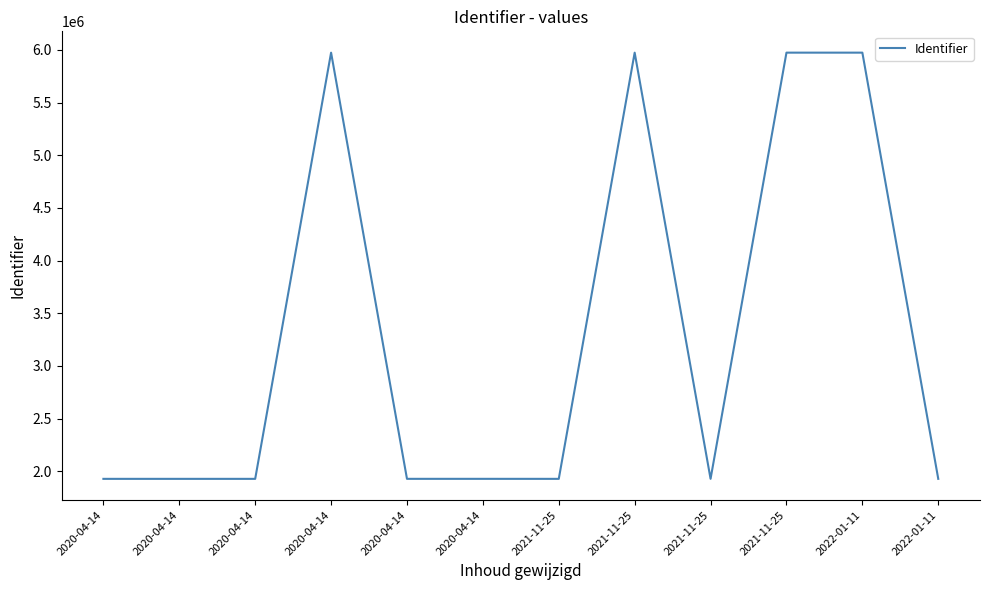

List the labels in order of value, largest first.

2021-11-25, 2021-11-25, 2022-01-11, 2020-04-14, 2022-01-11, 2020-04-14, 2020-04-14, 2021-11-25, 2021-11-25, 2020-04-14, 2020-04-14, 2020-04-14